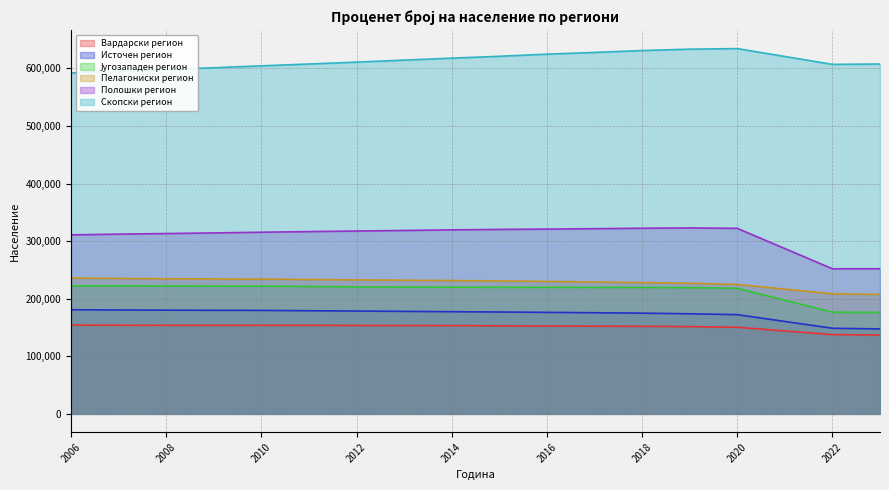

At which label is Полошки регион closest to 287397?

2006